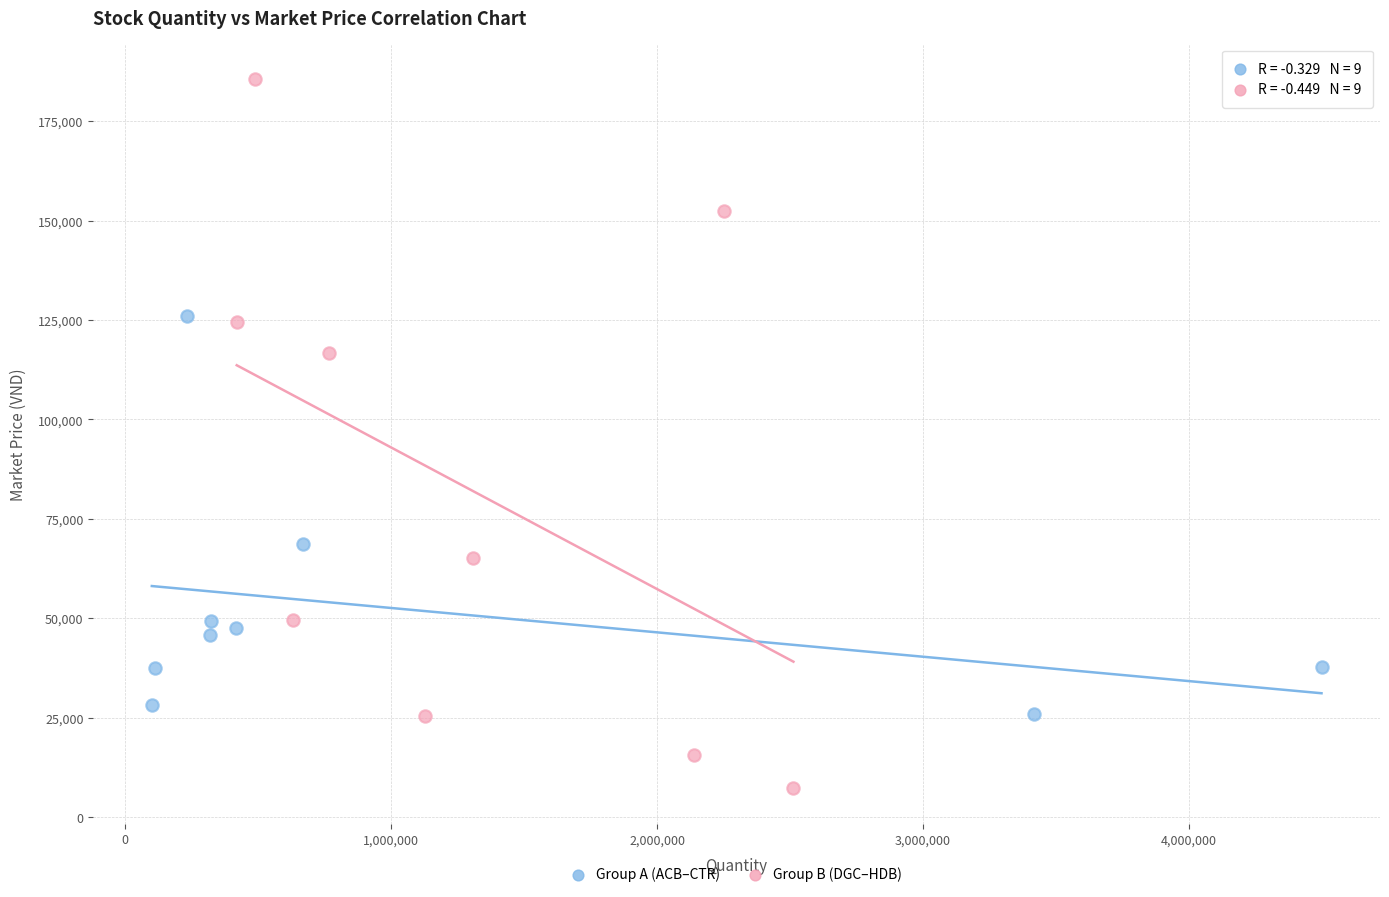

Which series has the largest Y range (max minus min)?

Group B (DGC–HDB)